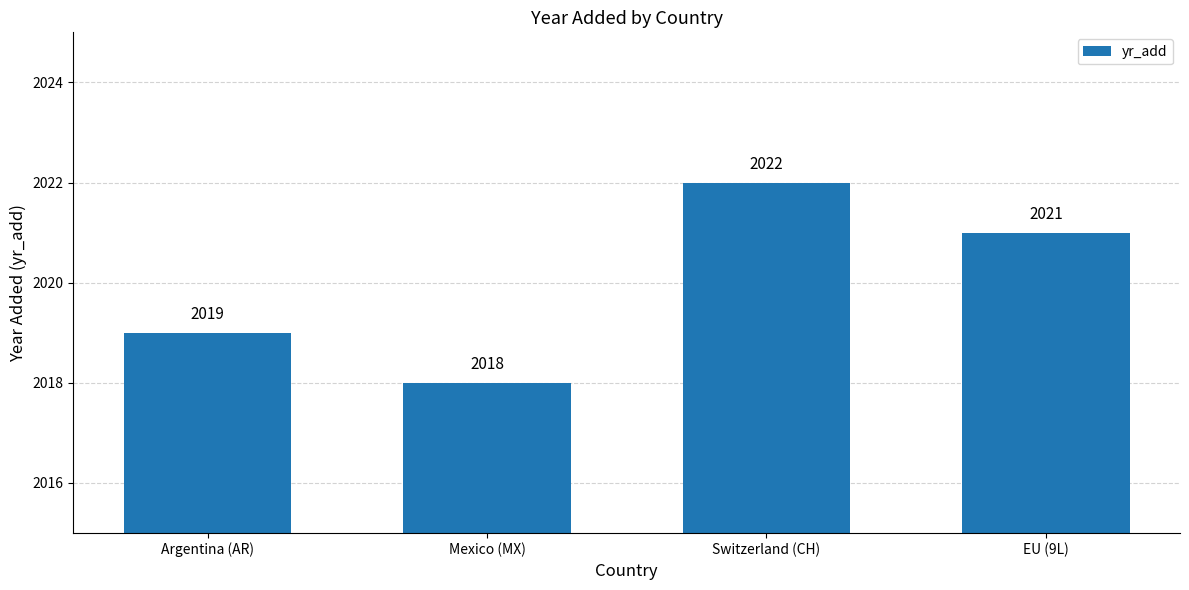

Approximately how many times larger is the value at Mexico (MX) compared to Switzerland (CH)?

1.0